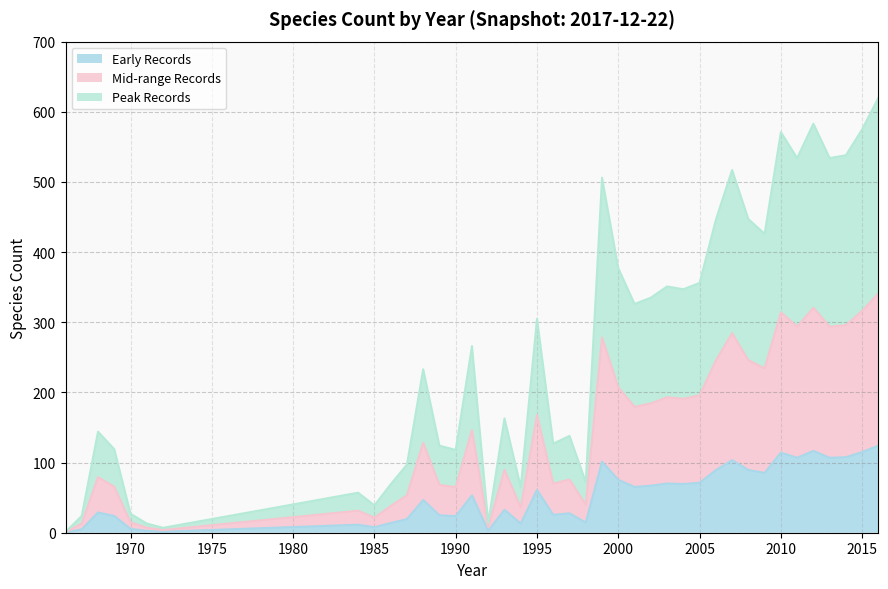

What is the maximum value shown in the chart?

124.0